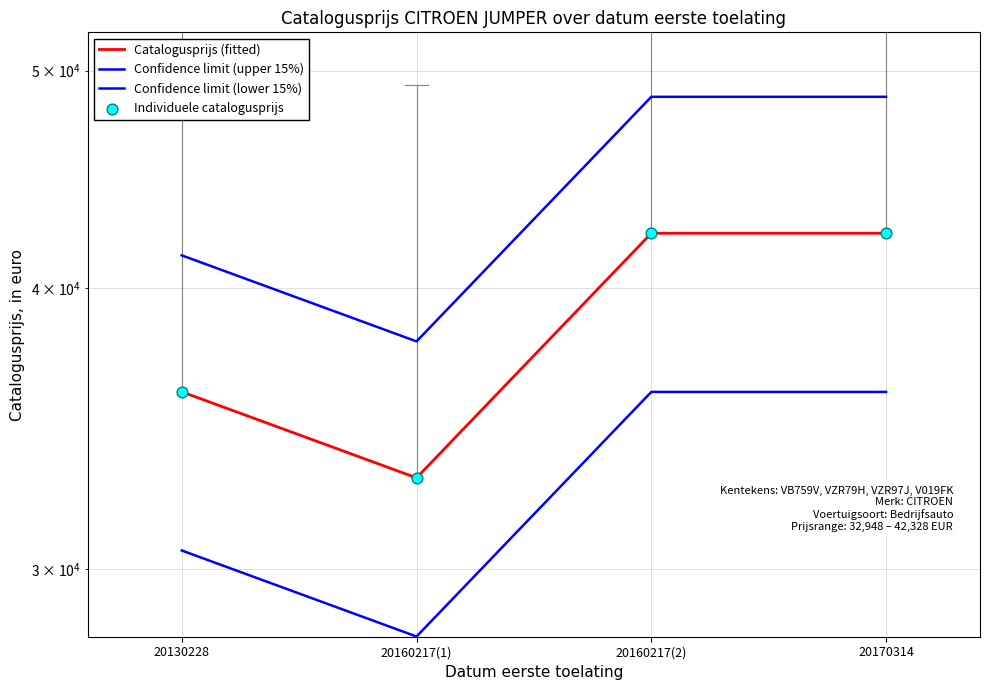

Which series has the largest total across all categories?

Confidence limit (upper 15%)